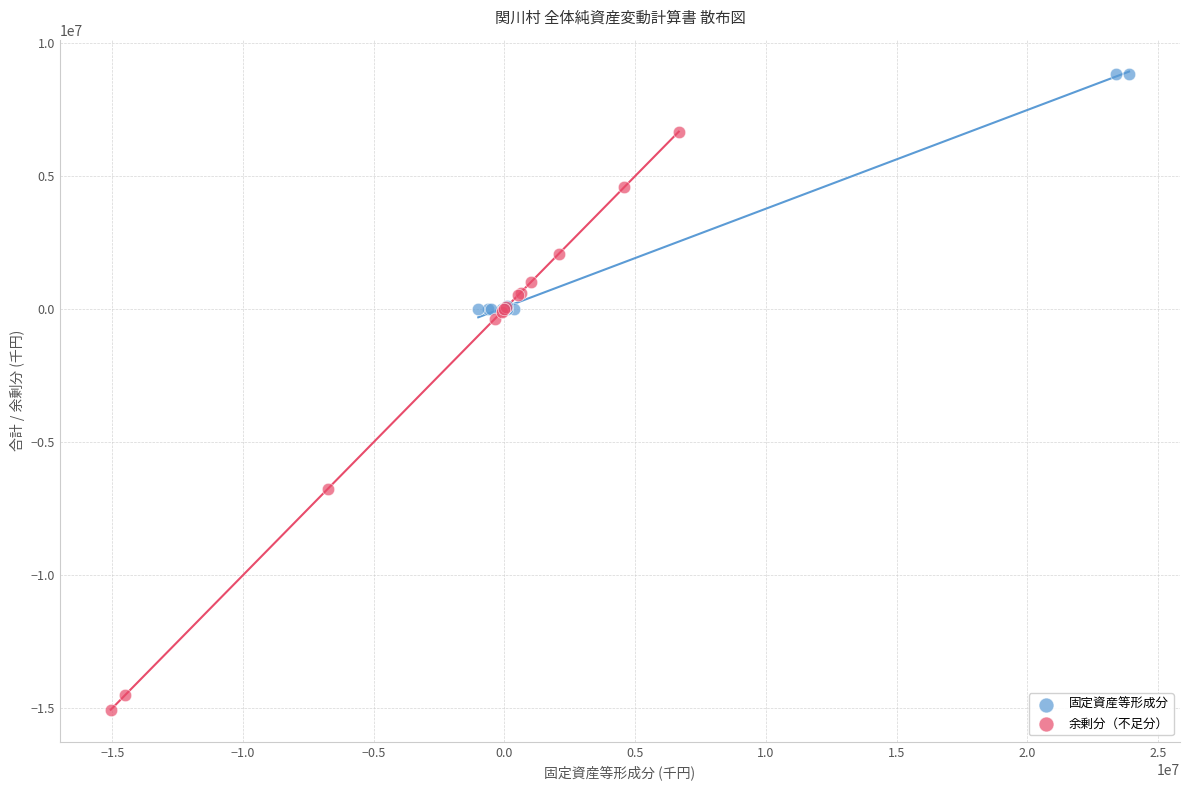

Which series reaches the minimum Y coordinate?

余剰分（不足分）